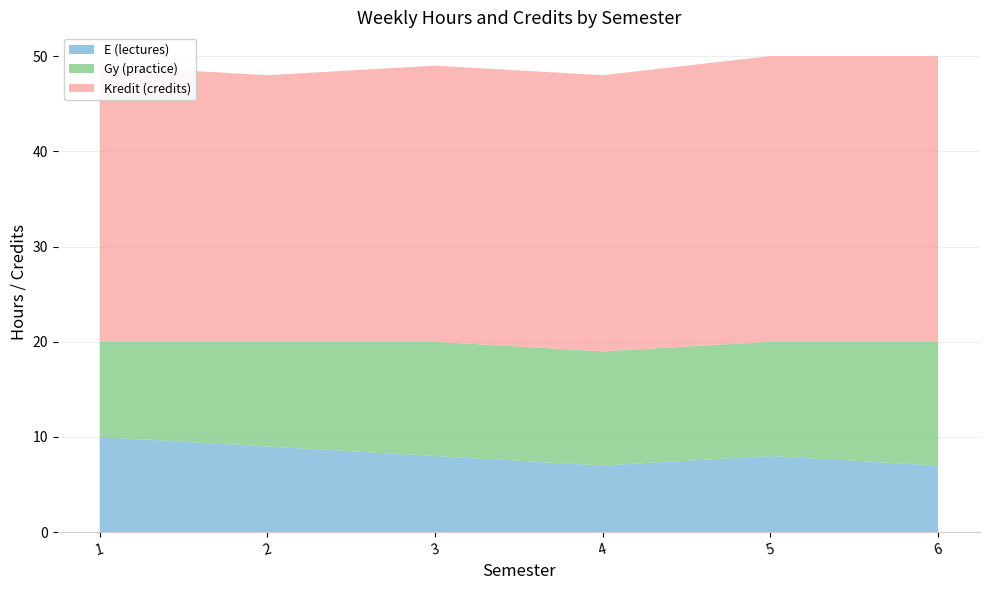

Reading left to right, extract all data points from this chart.

E (lectures): 1=10	2=9	3=8	4=7	5=8	6=7
Gy (practice): 1=10	2=11	3=12	4=12	5=12	6=13
Kredit (credits): 1=29	2=28	3=29	4=29	5=30	6=30